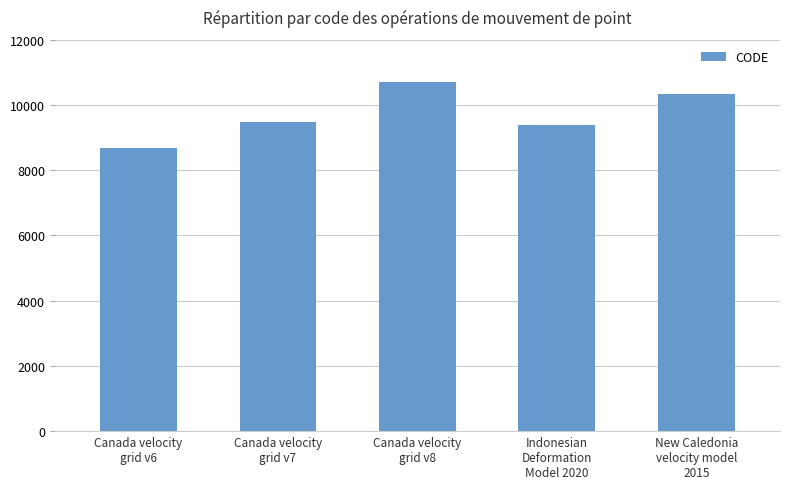

What is the maximum value shown in the chart?

10707